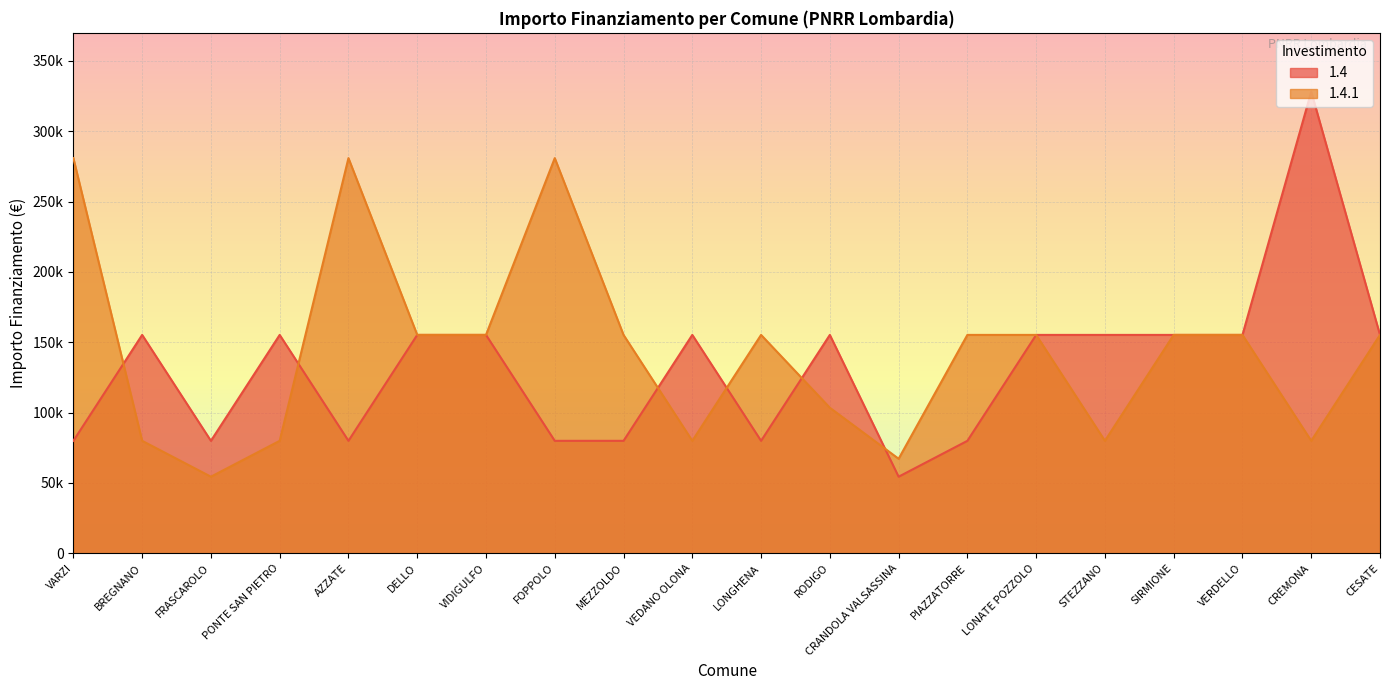

At which category does 1.4 reach its first local peak?

BREGNANO